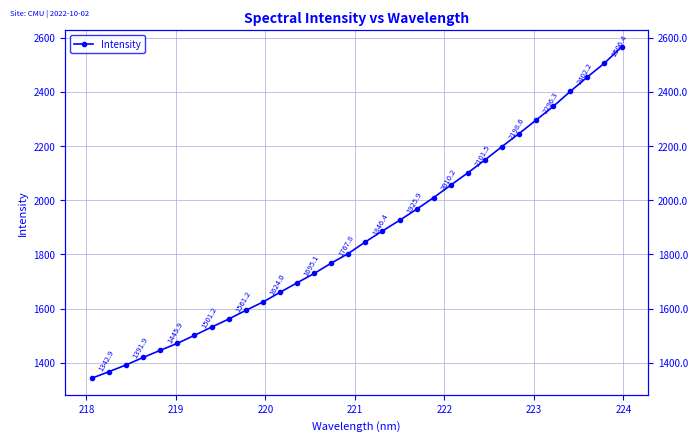

Between 222 and 220, which is larger?

222